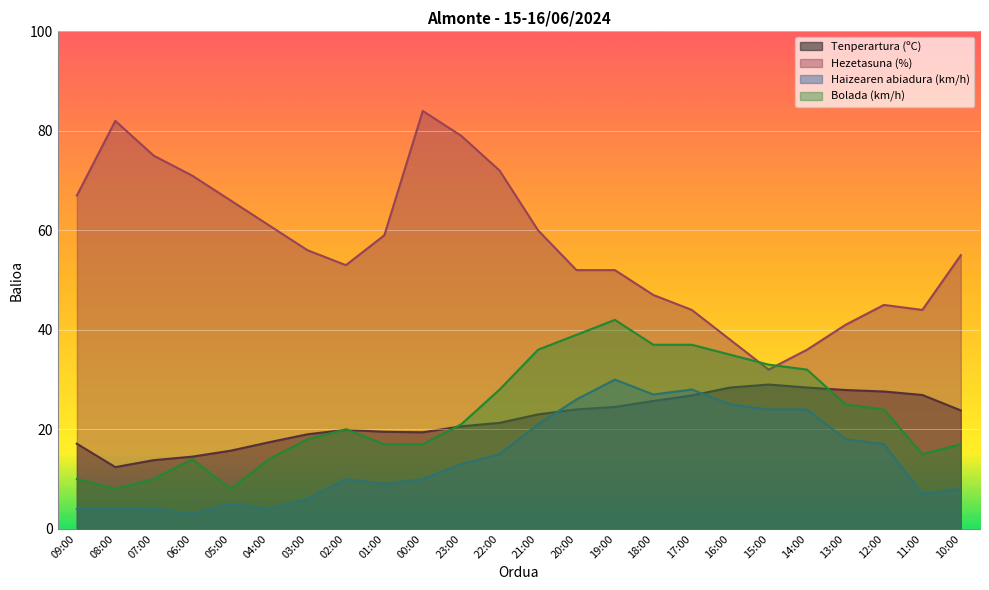

At how many categories does at least one series exceed 41?

20